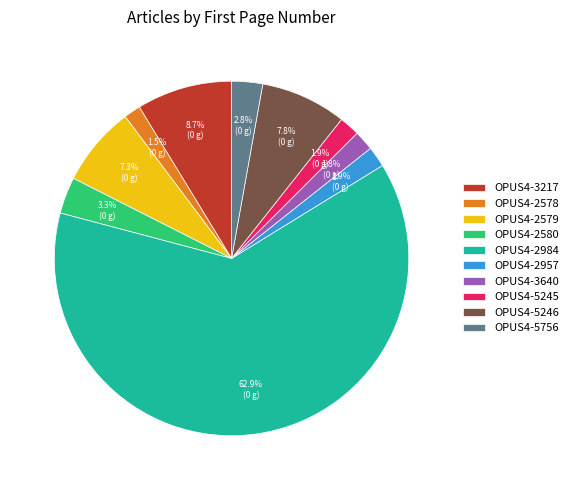

What is the largest slice in the pie chart?

OPUS4-2984